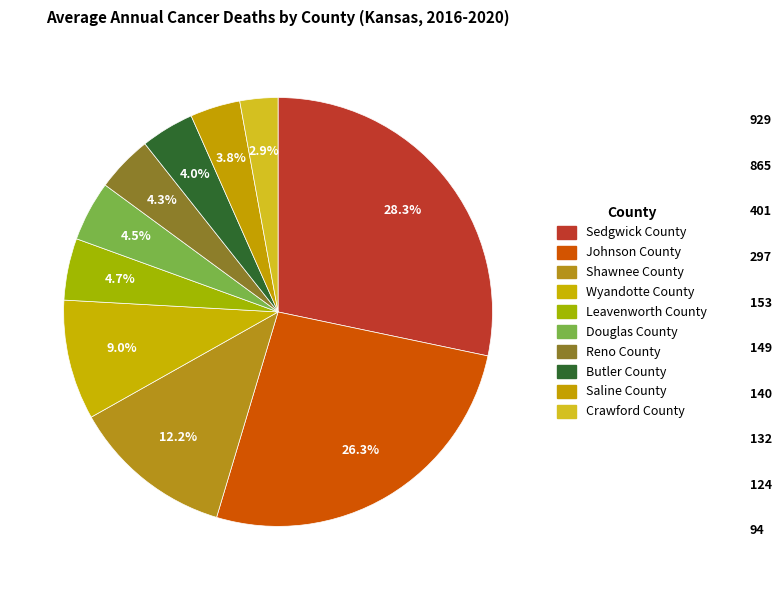

Which slice is the smallest?

Crawford County